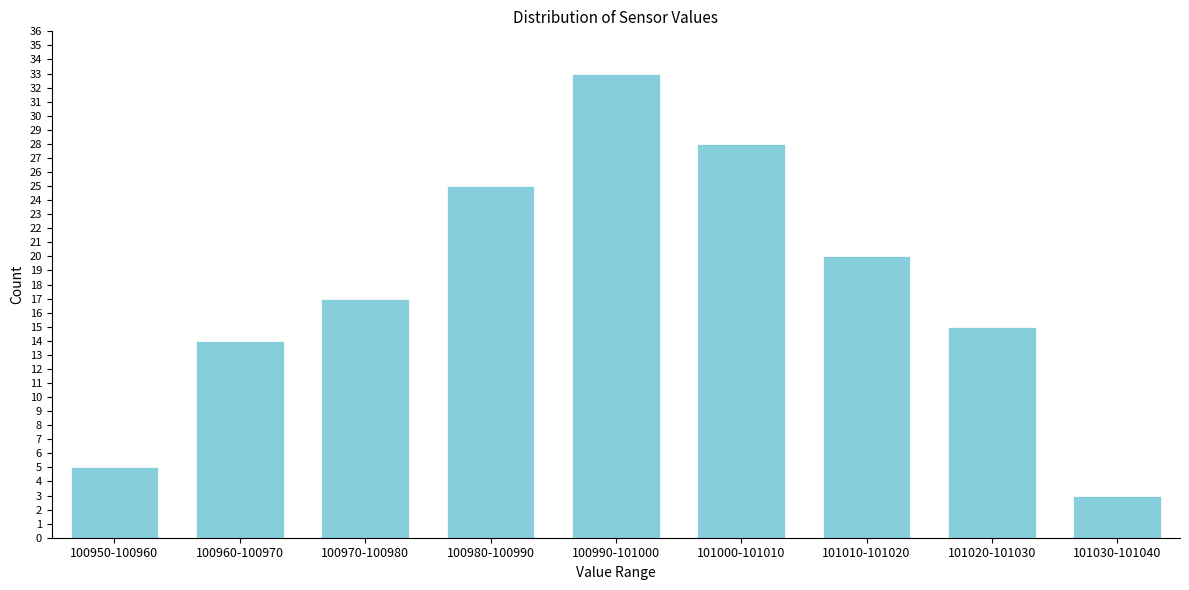

Reading right to left, what are all the values shown in this chart?

101030-101040=3	101020-101030=15	101010-101020=20	101000-101010=28	100990-101000=33	100980-100990=25	100970-100980=17	100960-100970=14	100950-100960=5